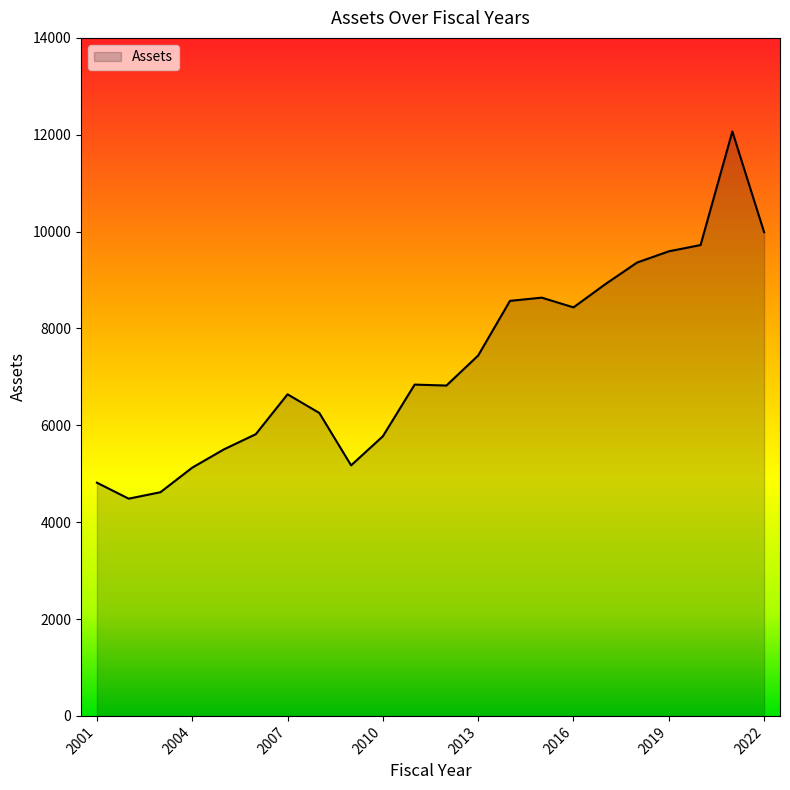

What is the smallest value displayed?

4485.5